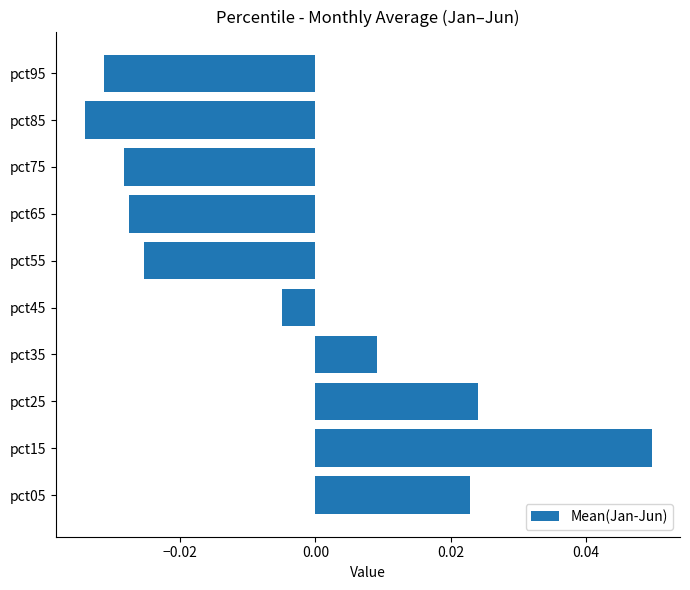

Where is the data nearest to the value 0?

pct45